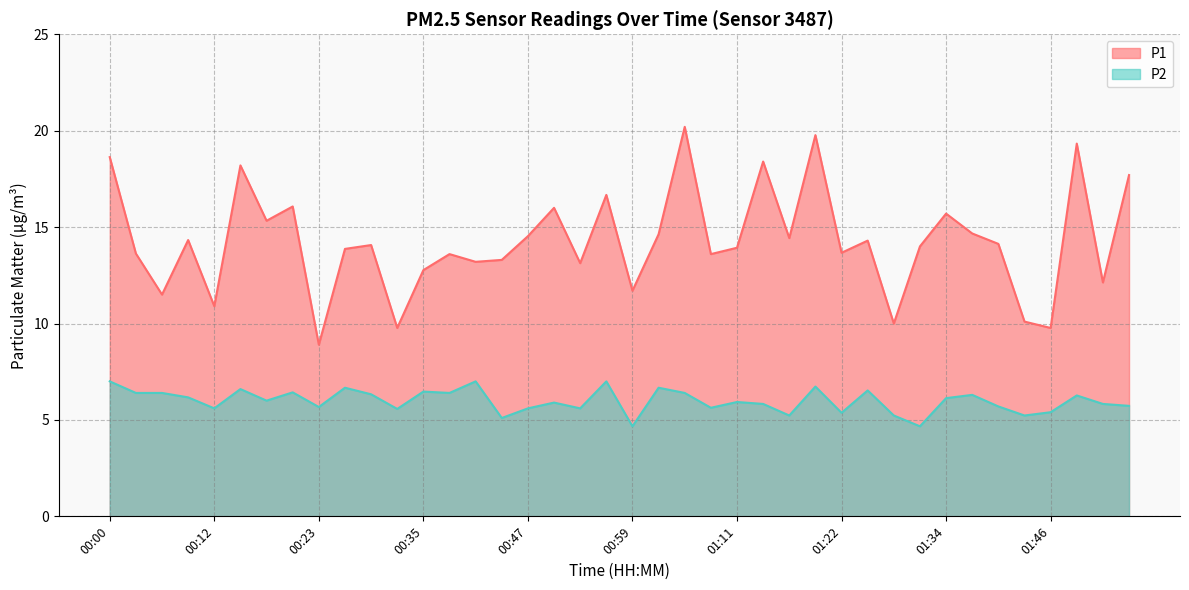

List the series in order of their overall mean, lowest first.

P2, P1